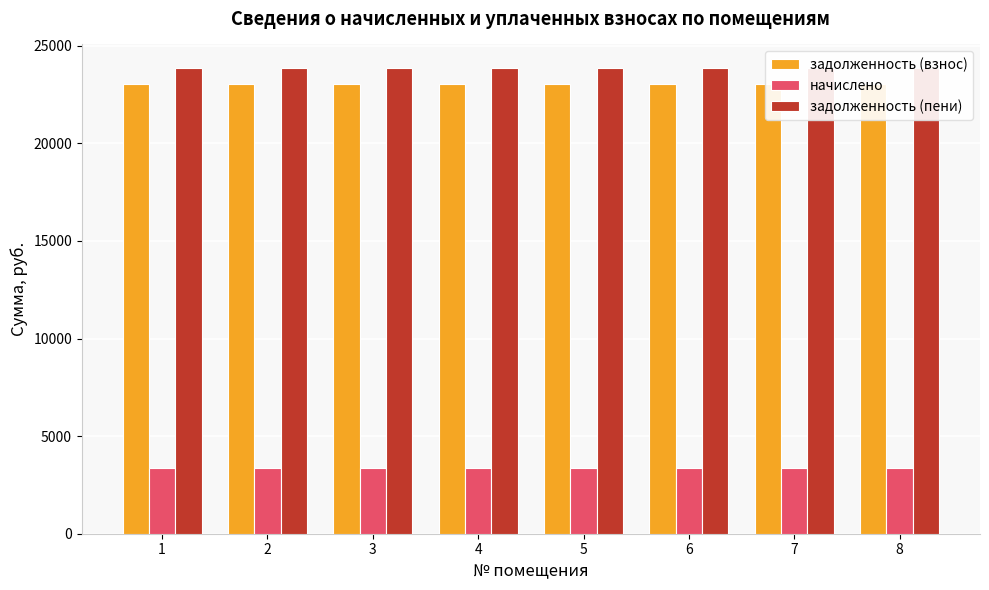

How many bars are there in total?

24